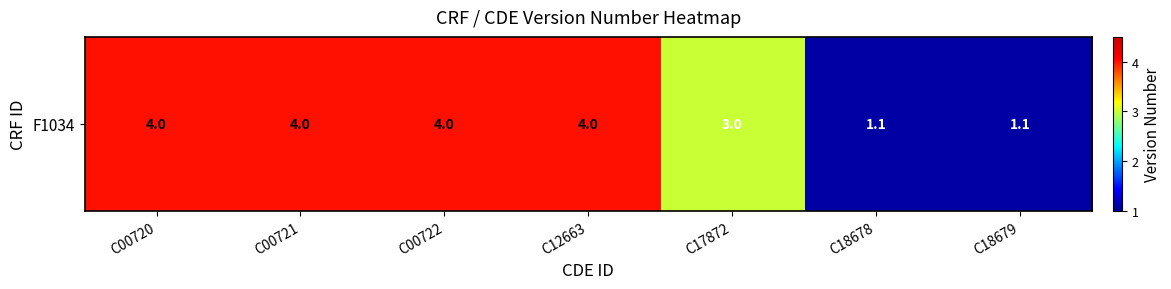

What is the greatest value displayed?

4.0